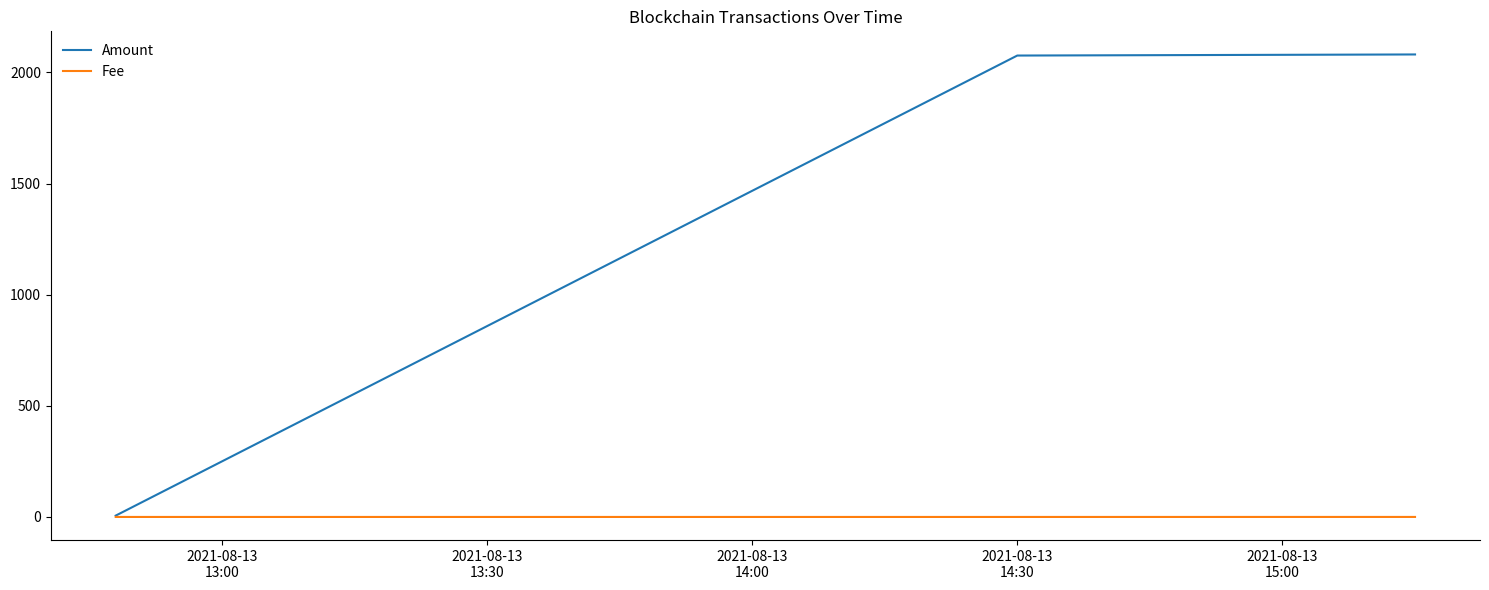

Which series has the largest total across all categories?

Amount